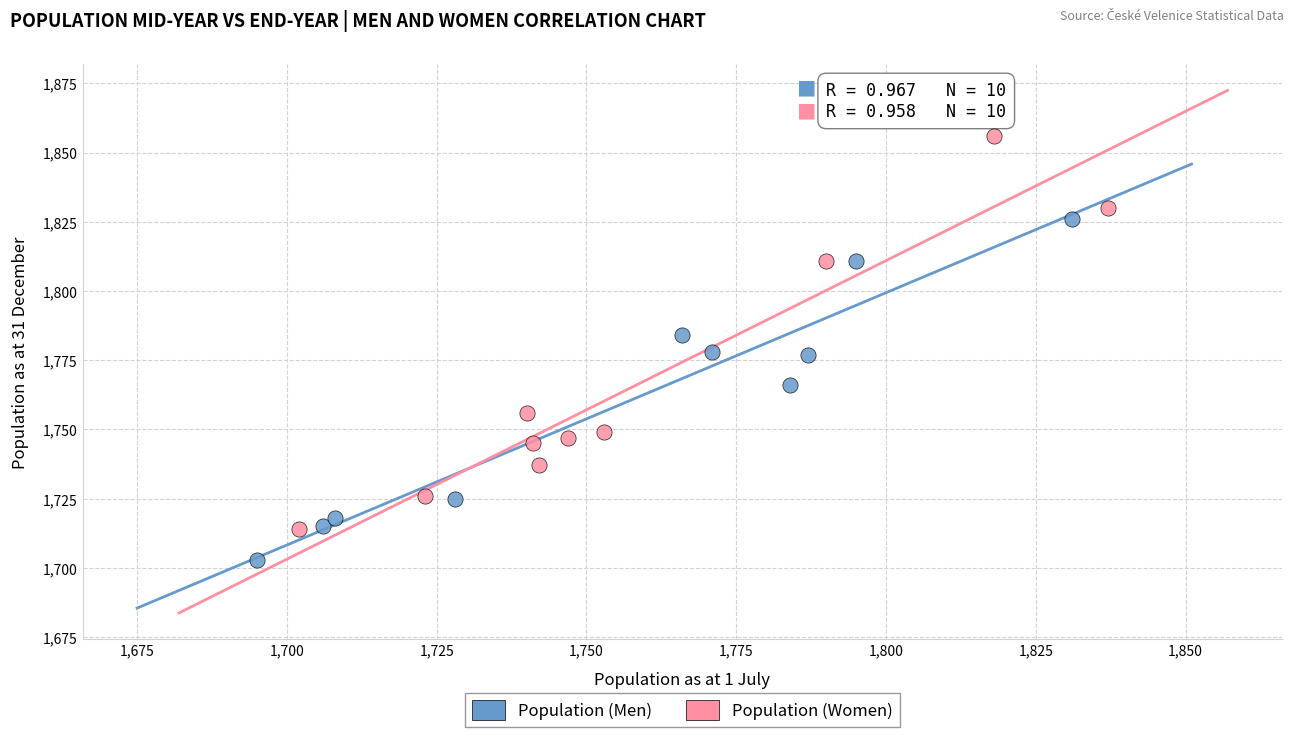

Which series reaches the maximum Y coordinate?

Population (Women)